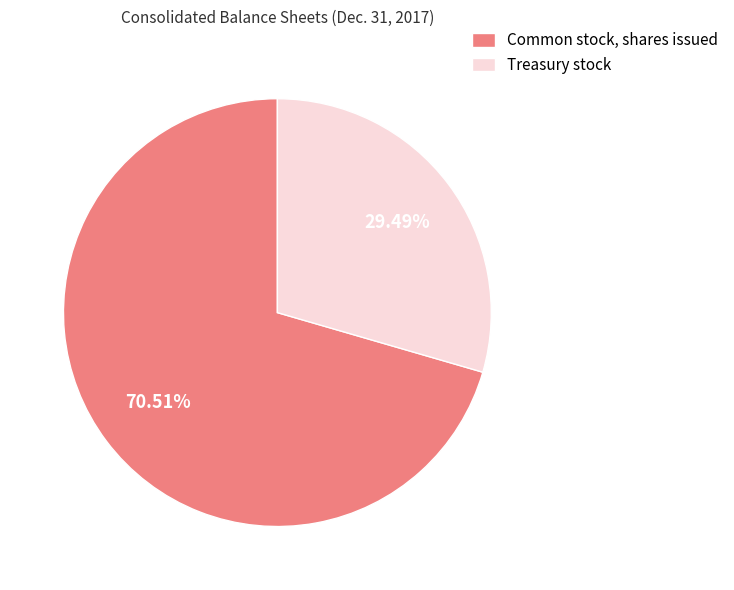

Does Treasury stock account for over 50% of the chart?

No